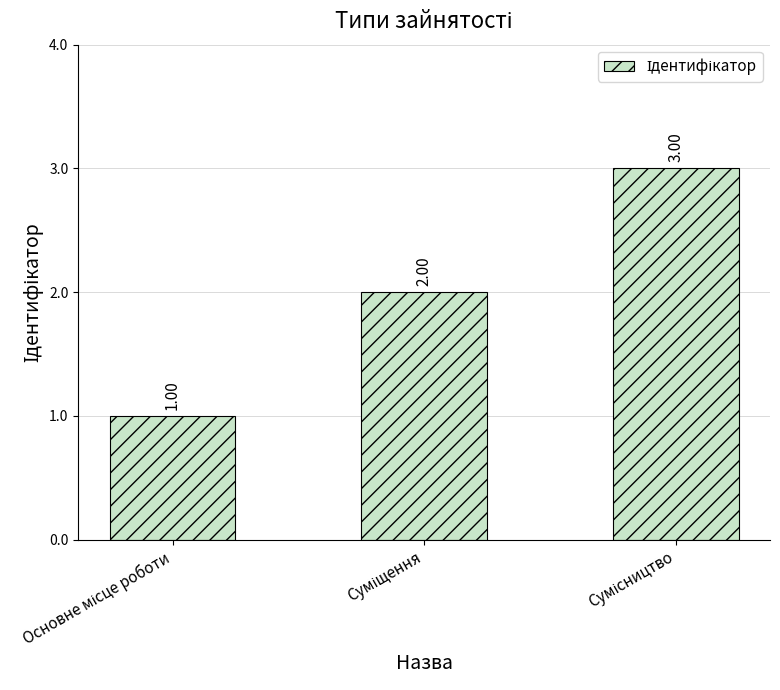

How many values are below 2?

1